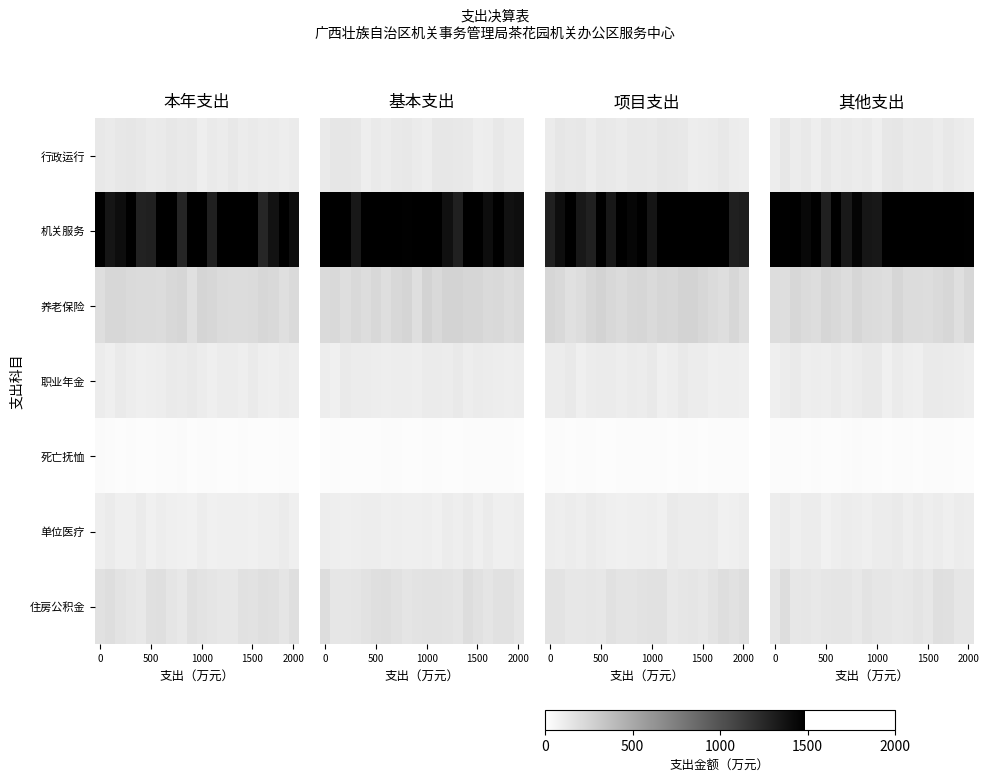

Which series has the largest total across all categories?

机关服务